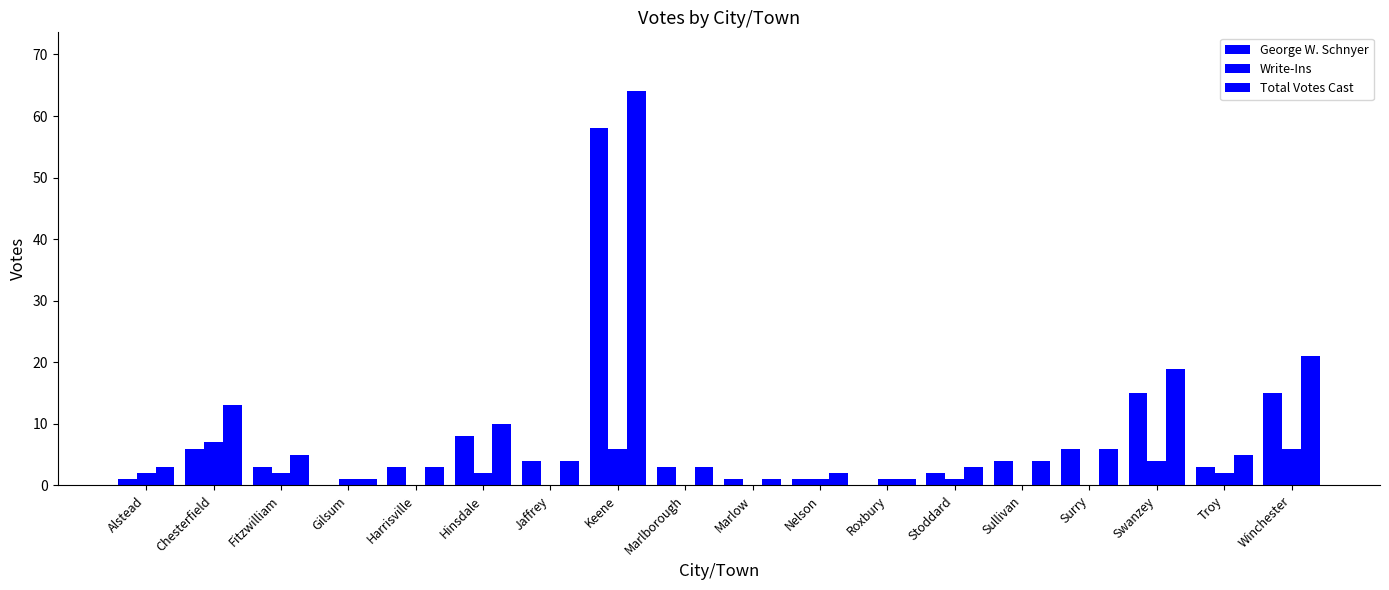

What is the label of the 16th bar from the right?

Fitzwilliam